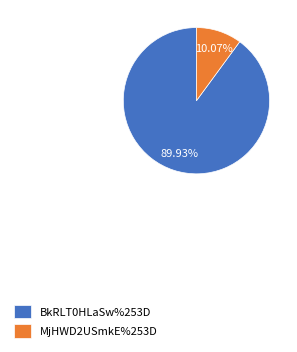

How much of the chart is everything except MjHWD2USmkE%253D?

89.9%